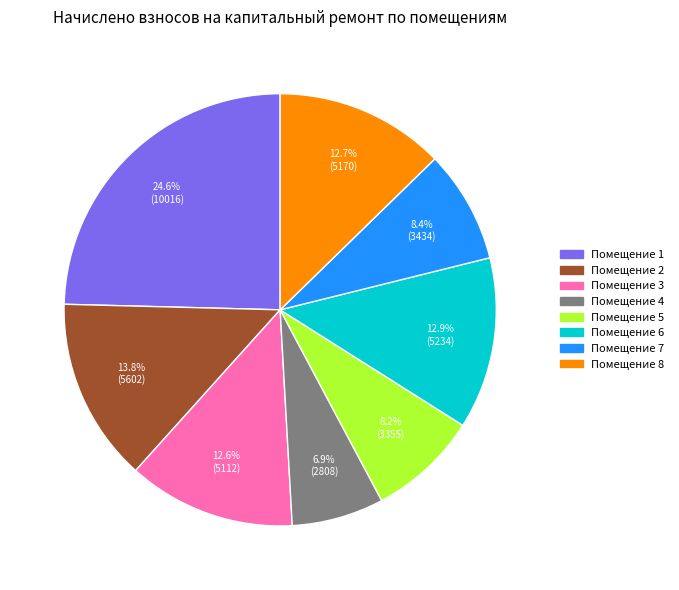

How many slices are in this pie chart?

8